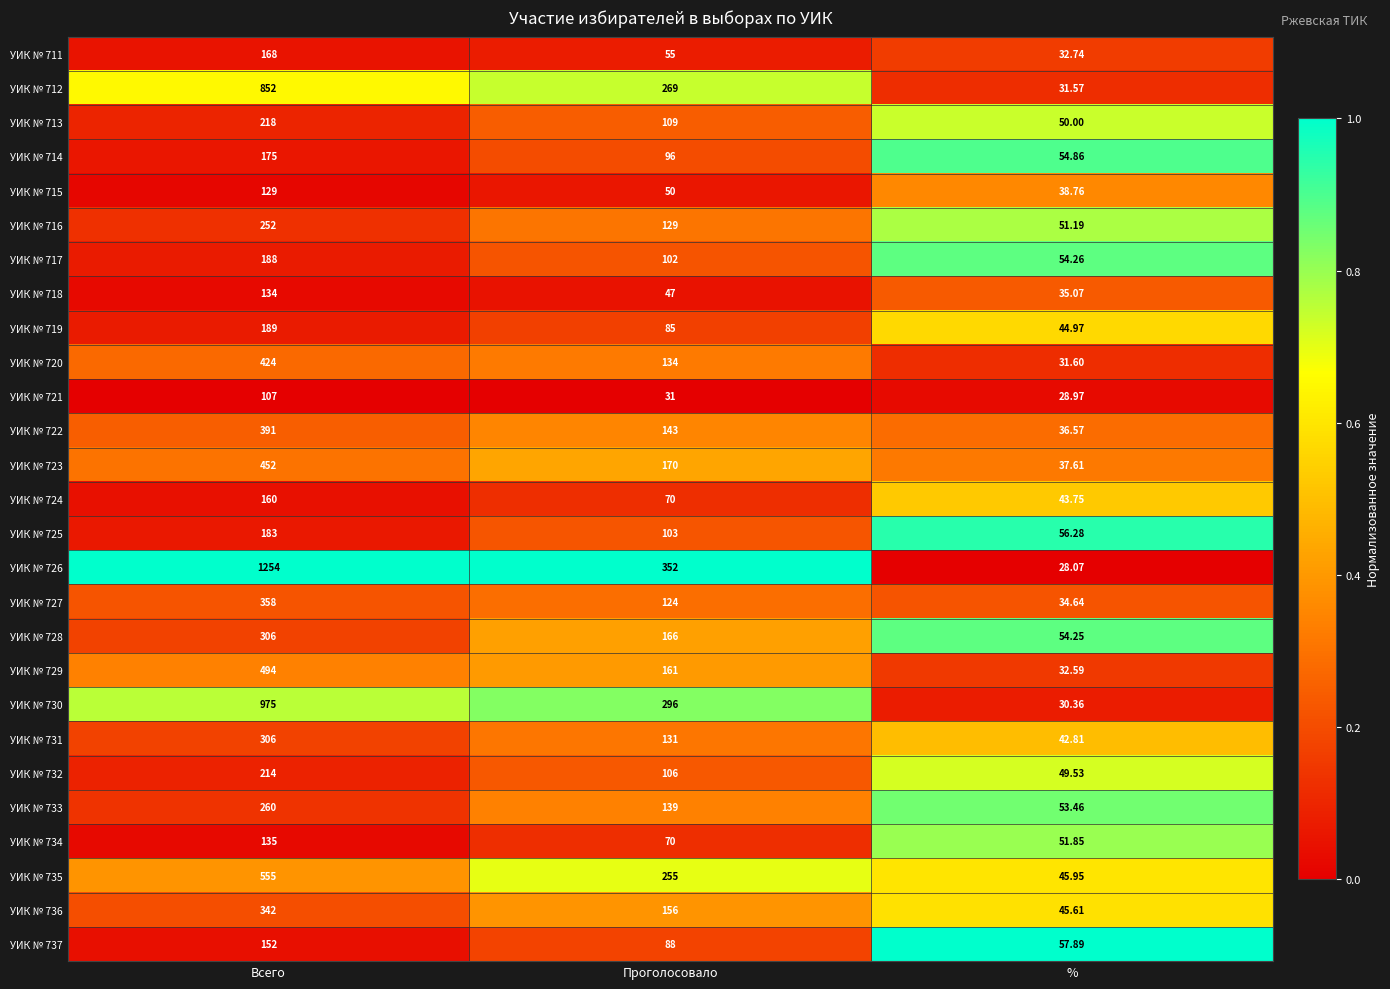

Rank the categories by УИК № 720 value from highest to lowest.

Всего, Проголосовало, %